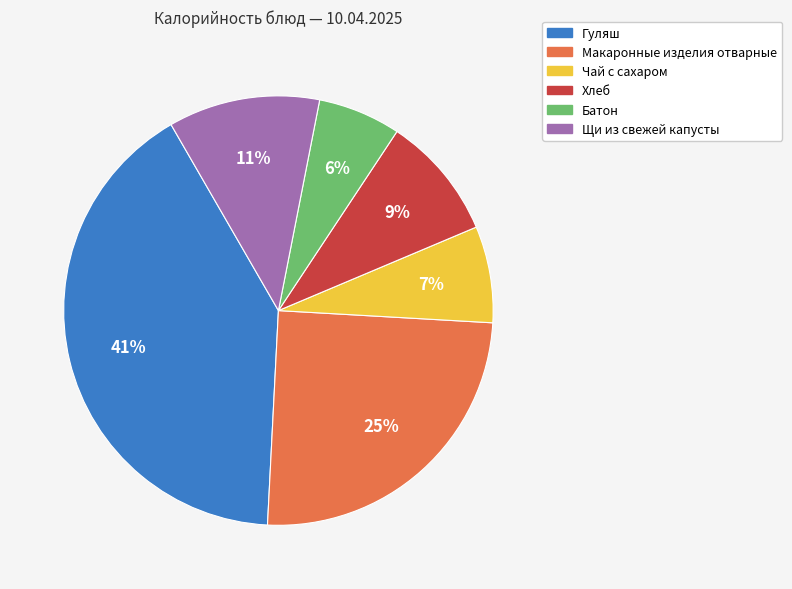

Does any single category account for the majority?

No